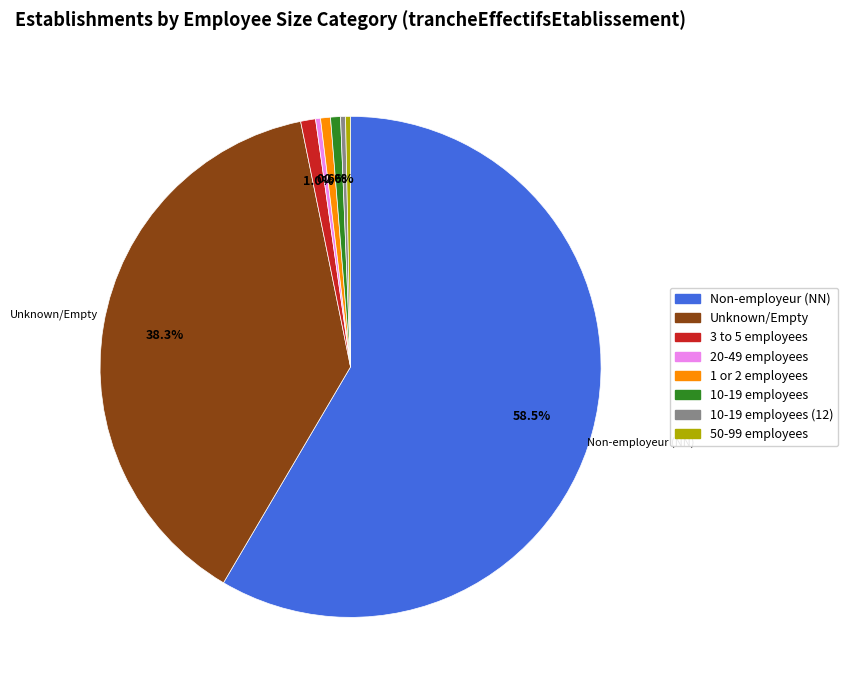

Count the number of slices in the pie.

8